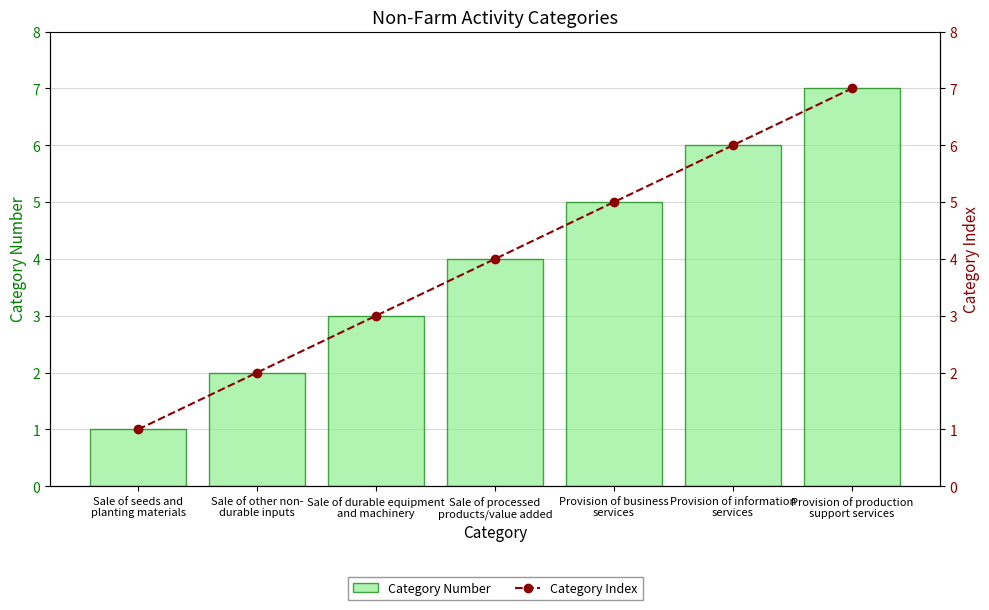

Which has a higher value, Provision of business
services or Sale of other non-
durable inputs?

Provision of business
services